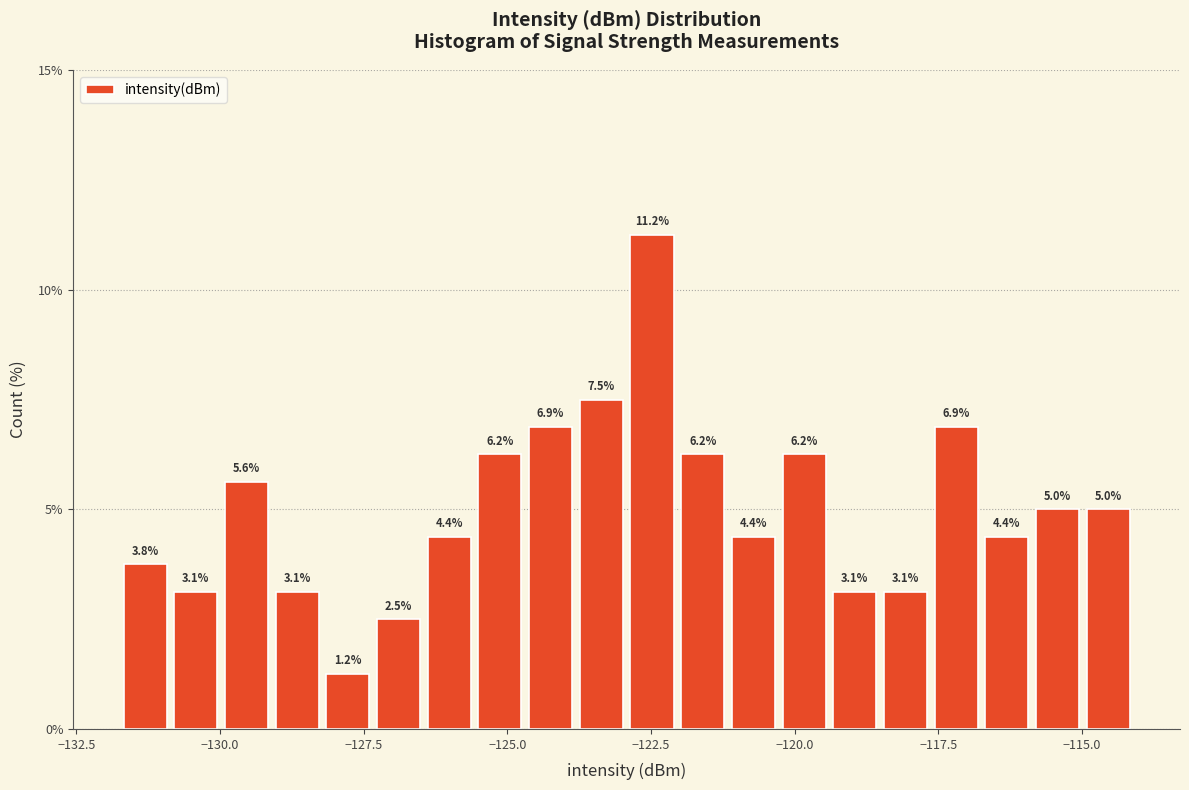

Around what value on the x-axis is the tallest bar? Give the approximate position of its centre, as read against the axis.

-122.5